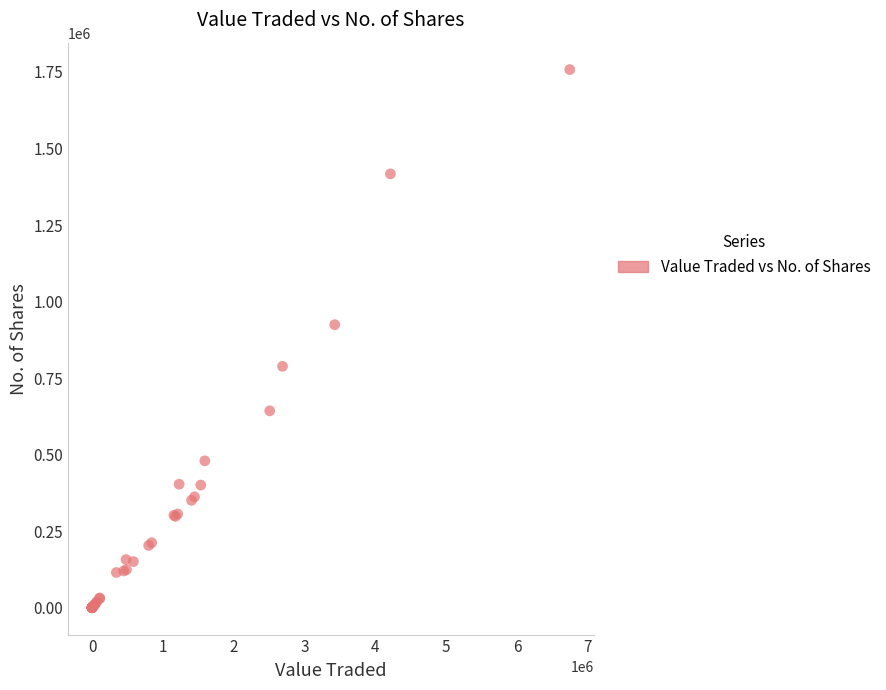

What Y value in the scatter plot is closest to 878937?

924445